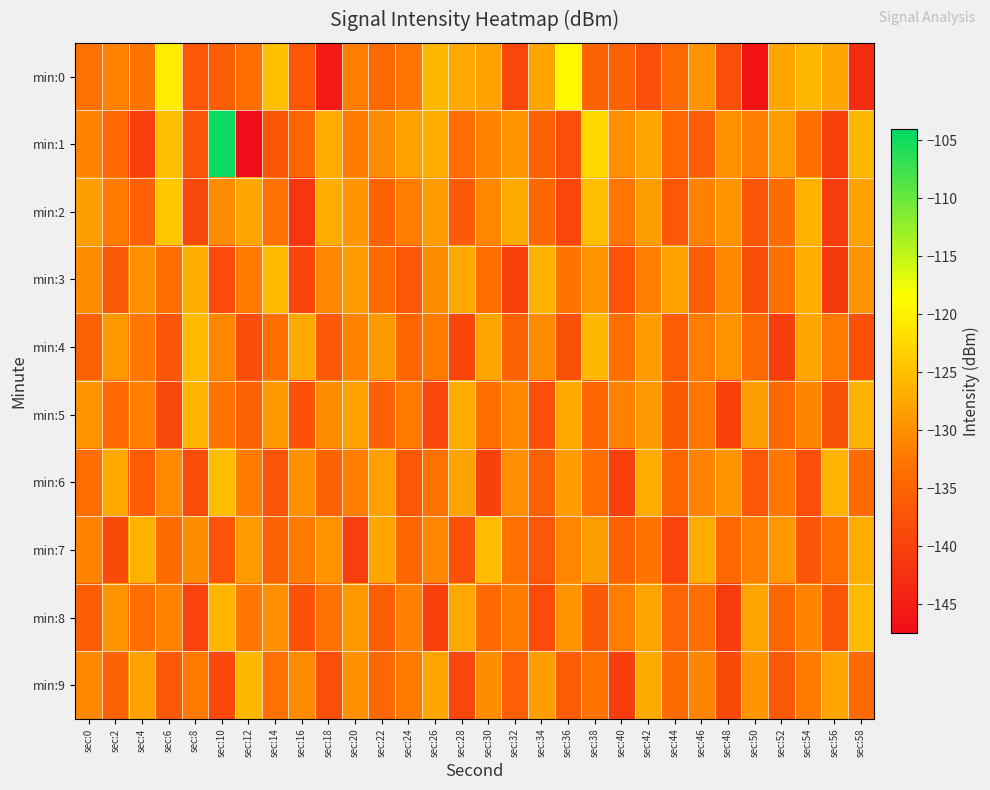

Which series changed the most between sec:12 and sec:20?

min:1